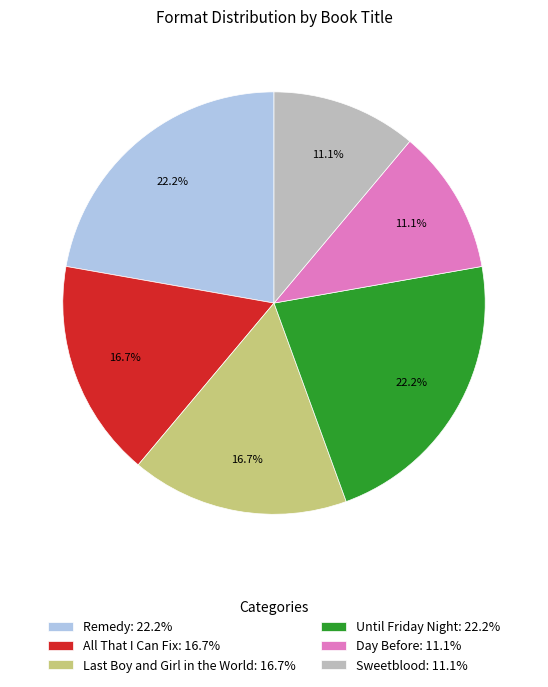

True or false: Day Before accounts for 11% of the total.

True